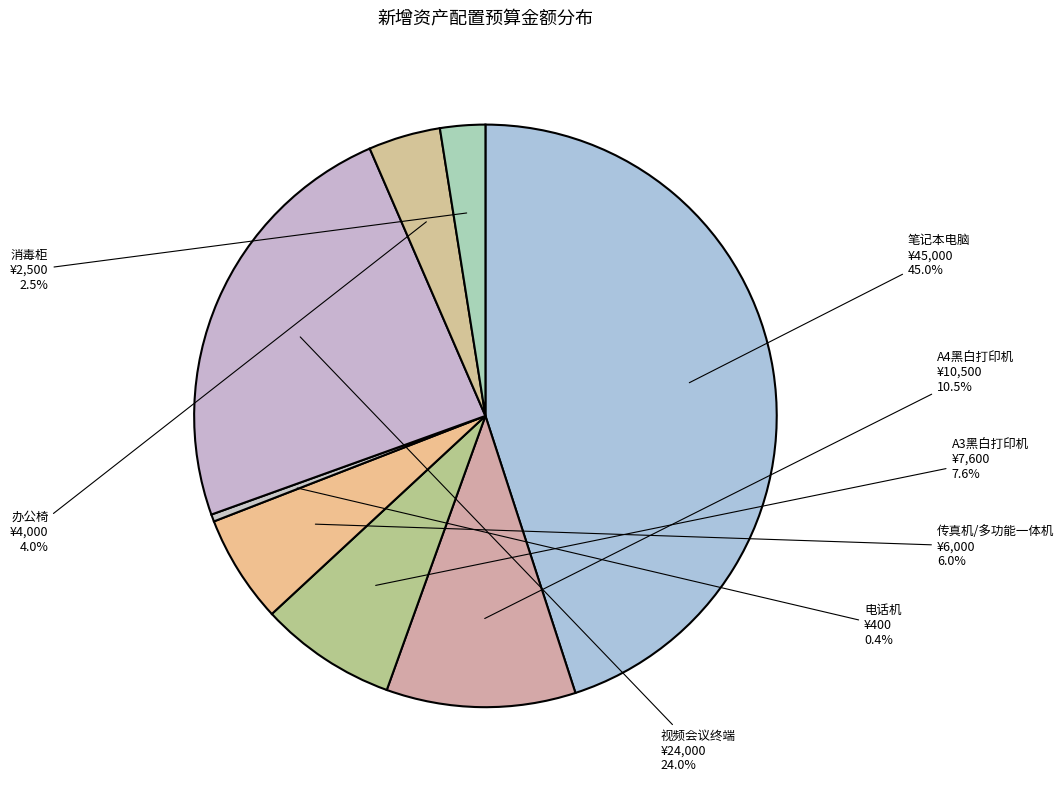

Approximately how many times larger is the value at 办公椅 compared to 消毒柜?

1.6